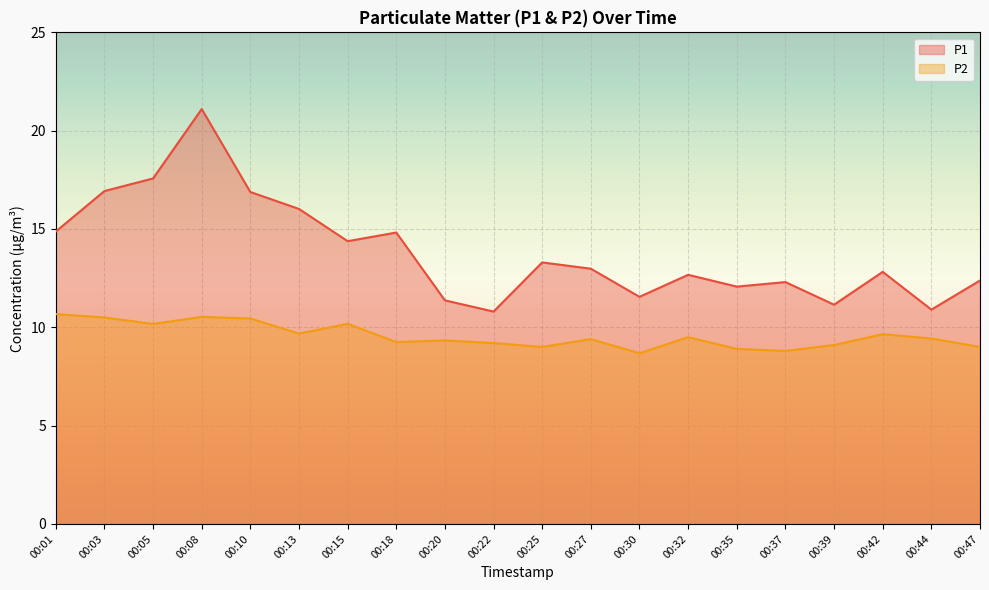

Which has a higher value, 00:18 or 00:01?

00:01